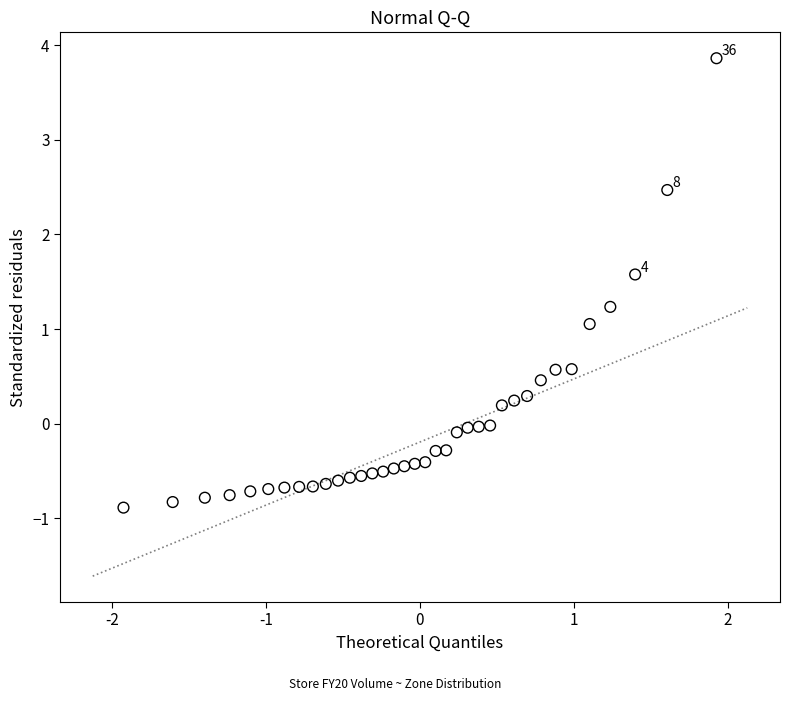

What is the range of X values (max minus min)?

3.9